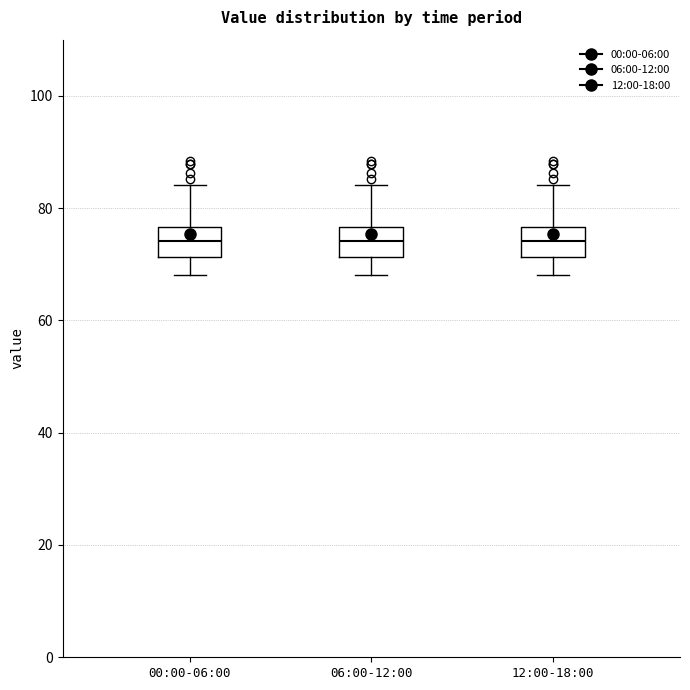

Reading left to right, transcribe this box plot: for each box, give where its median line is, the range the box spans, and where its two whiskers end, as read against the y-axis. The values are not printed on the chart, so give them approximately, as read against the axis.

00:00-06:00: median 74, box 72 to 76, whiskers 68 to 84
06:00-12:00: median 74, box 72 to 76, whiskers 68 to 84
12:00-18:00: median 74, box 72 to 76, whiskers 68 to 84